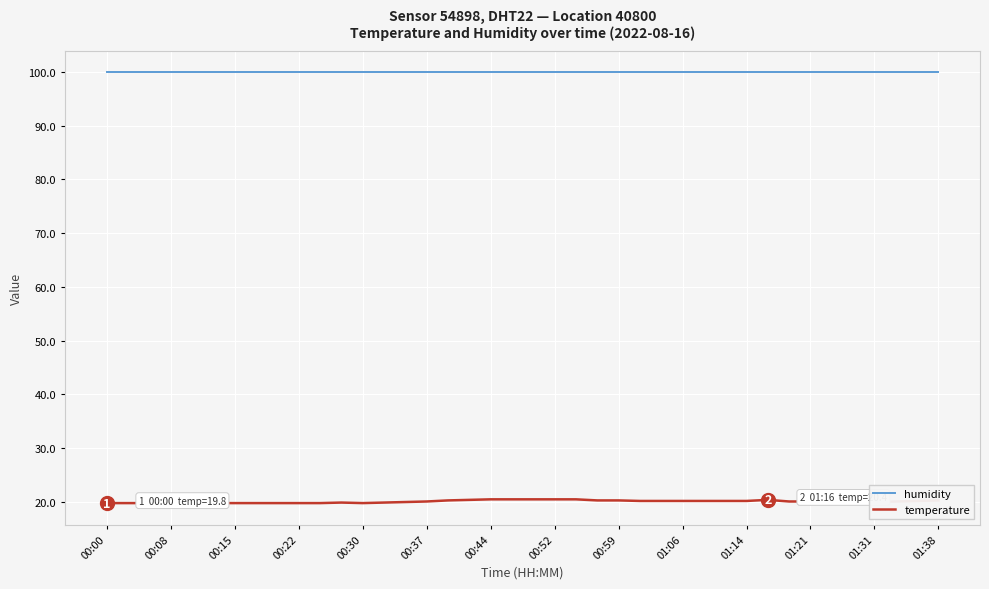

Which series has the widest spread of values?

temperature